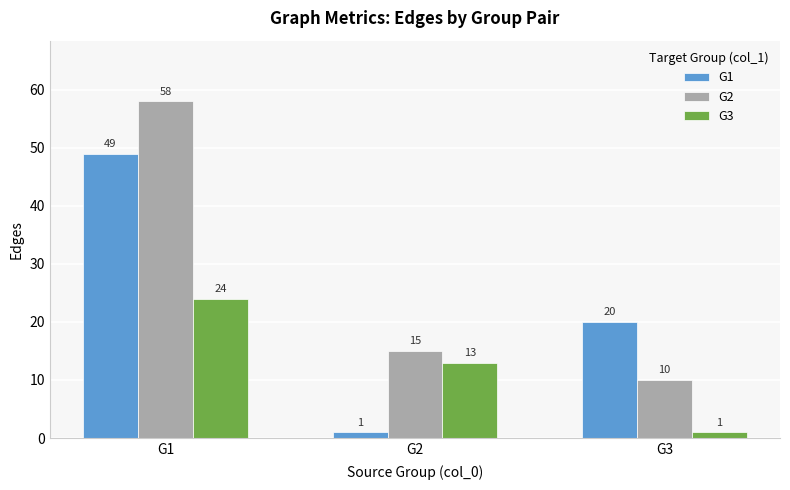

Are the bars horizontal?

No